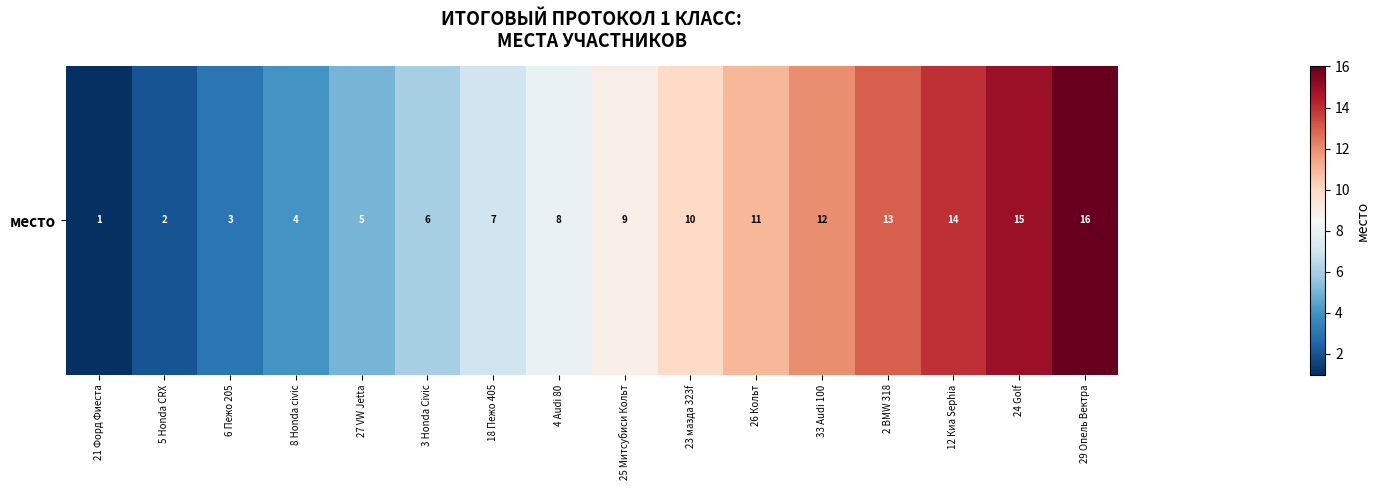

Is it true that the value at 12 Киа Sephia is 23?

False